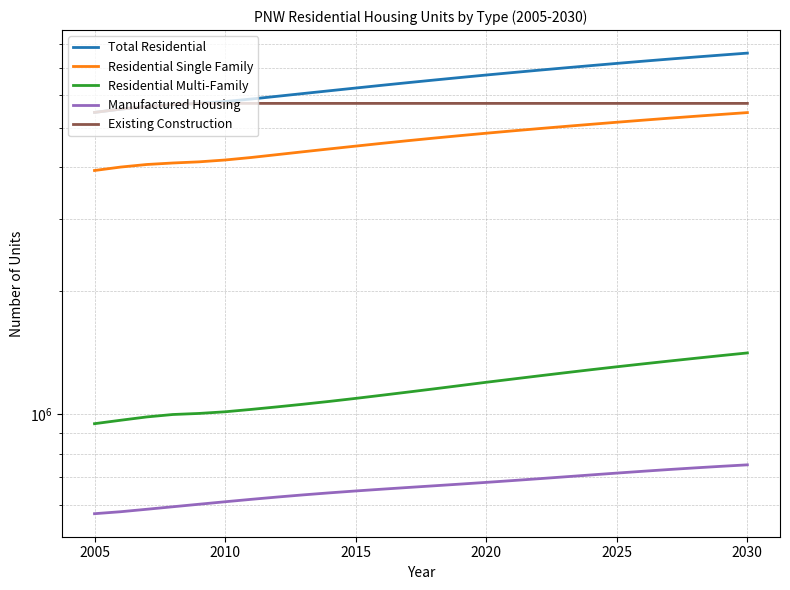

How many values in the Residential Single Family series exceed 4716343?

13